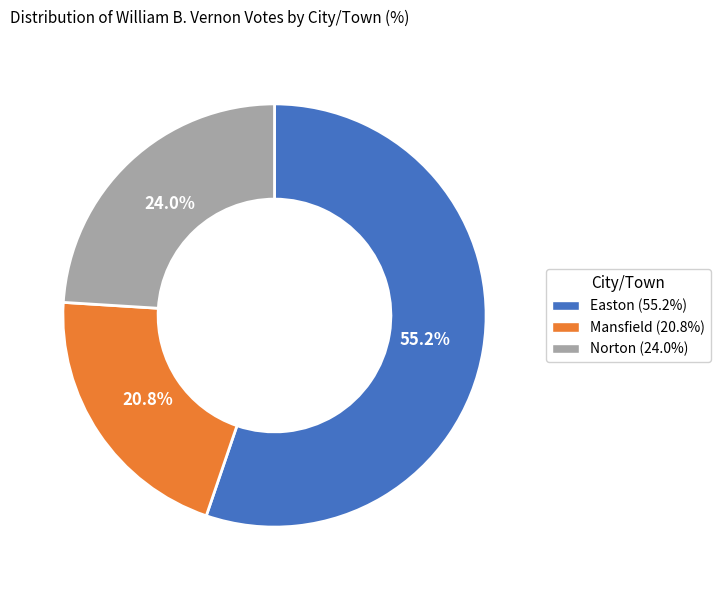

What is the majority slice?

Easton